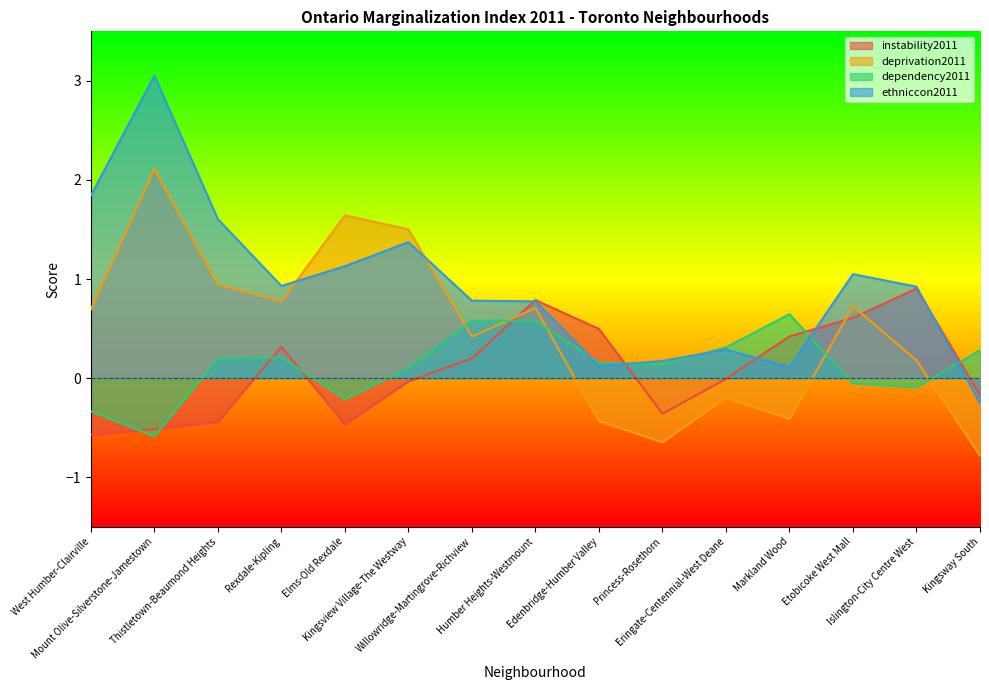

Which label corresponds to the smallest value in the chart?

Kingsway South